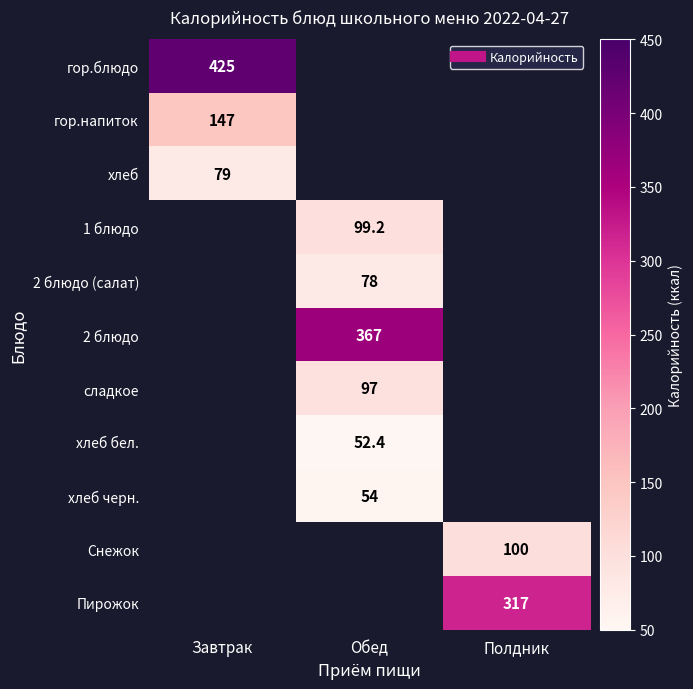

Which has a higher value, Обед or Завтрак?

Завтрак